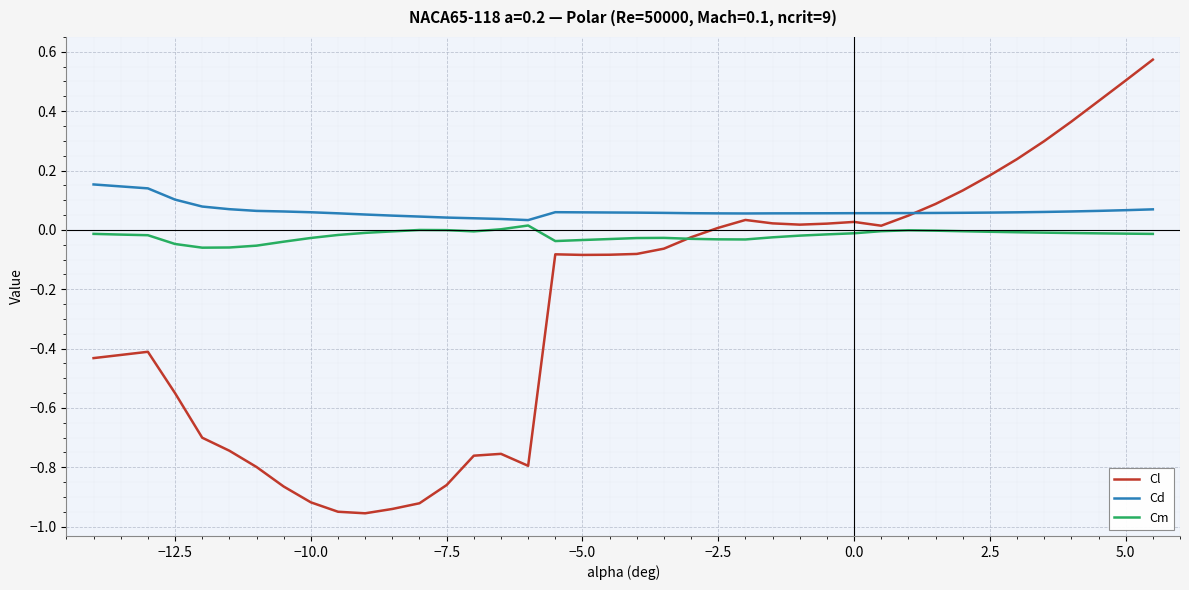

Which series has the largest total across all categories?

Cd